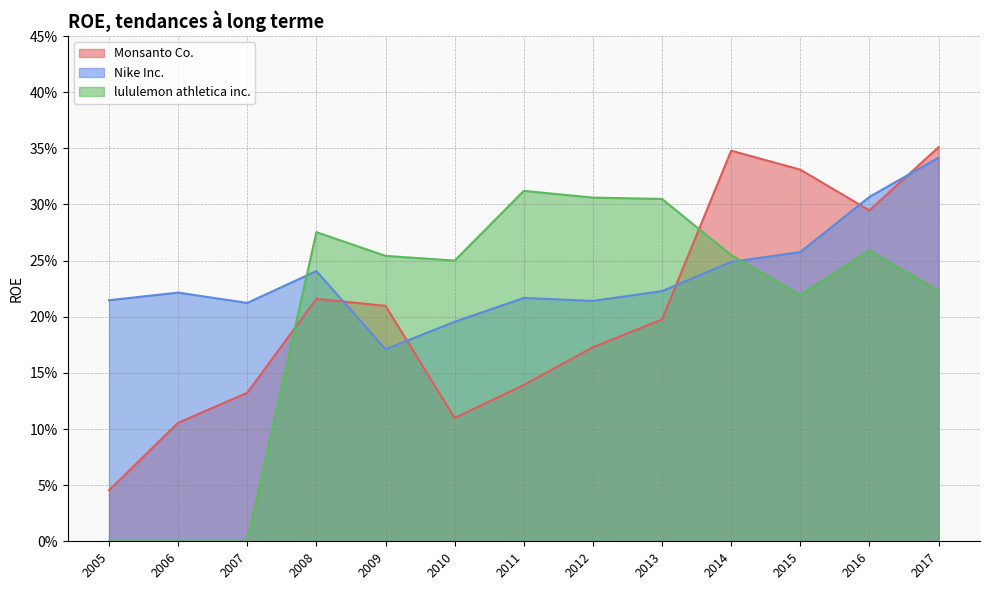

After their last crossing, which series has the higher values: Nike Inc. or Monsanto Co.?

Monsanto Co.